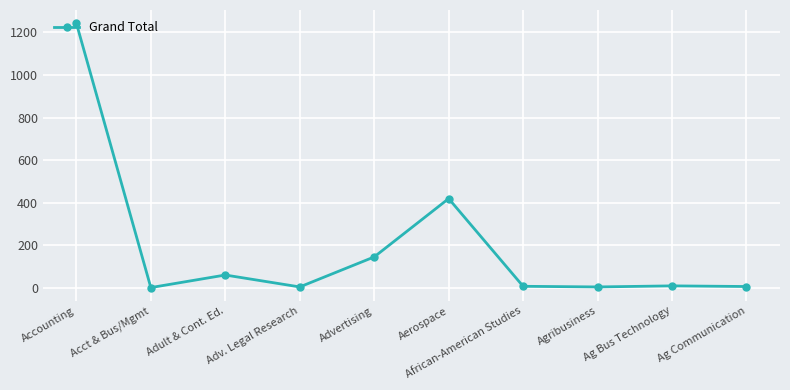

What is the greatest value displayed?

1243